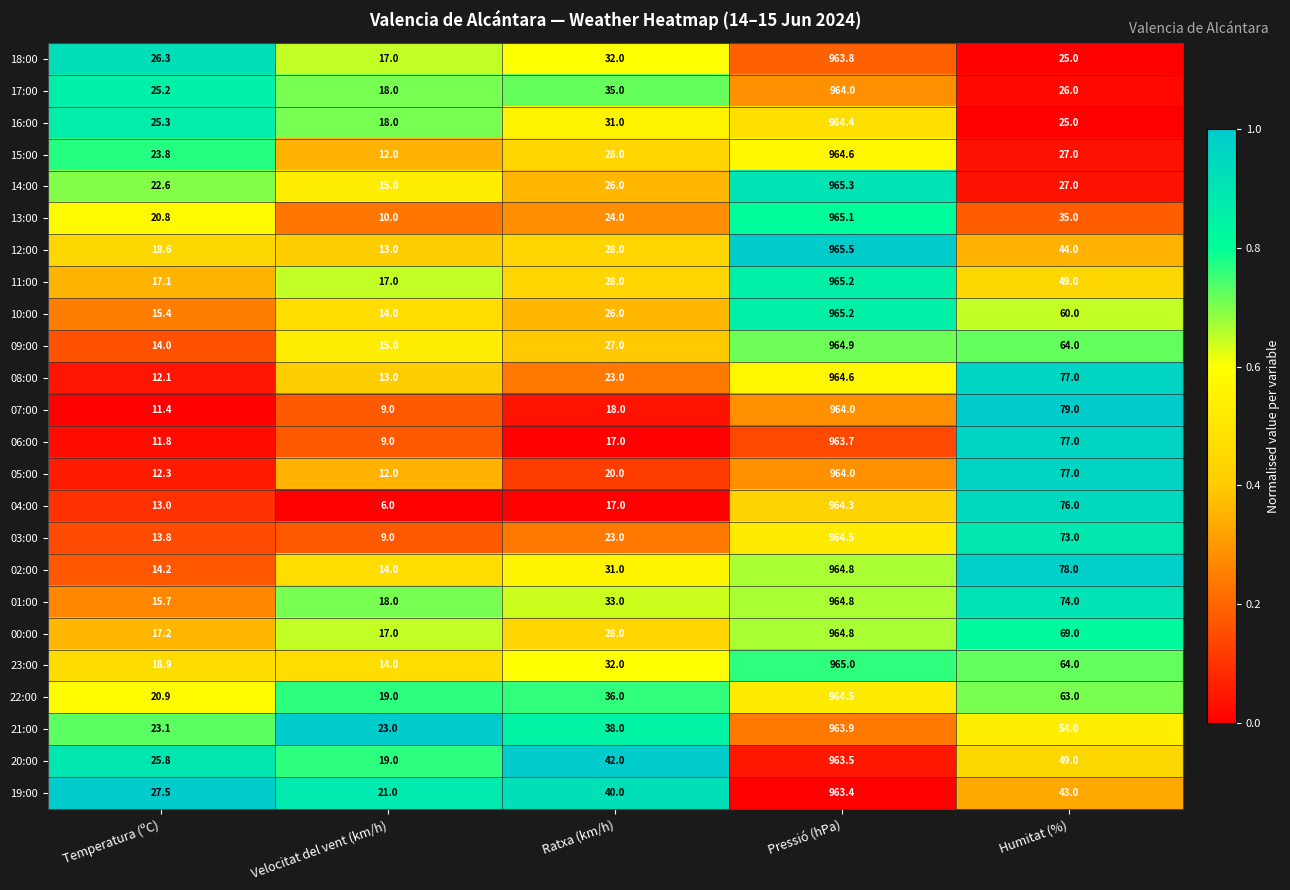

Rank the categories by 06:00 value from highest to lowest.

Pressió (hPa), Humitat (%), Ratxa (km/h), Temperatura (ºC), Velocitat del vent (km/h)